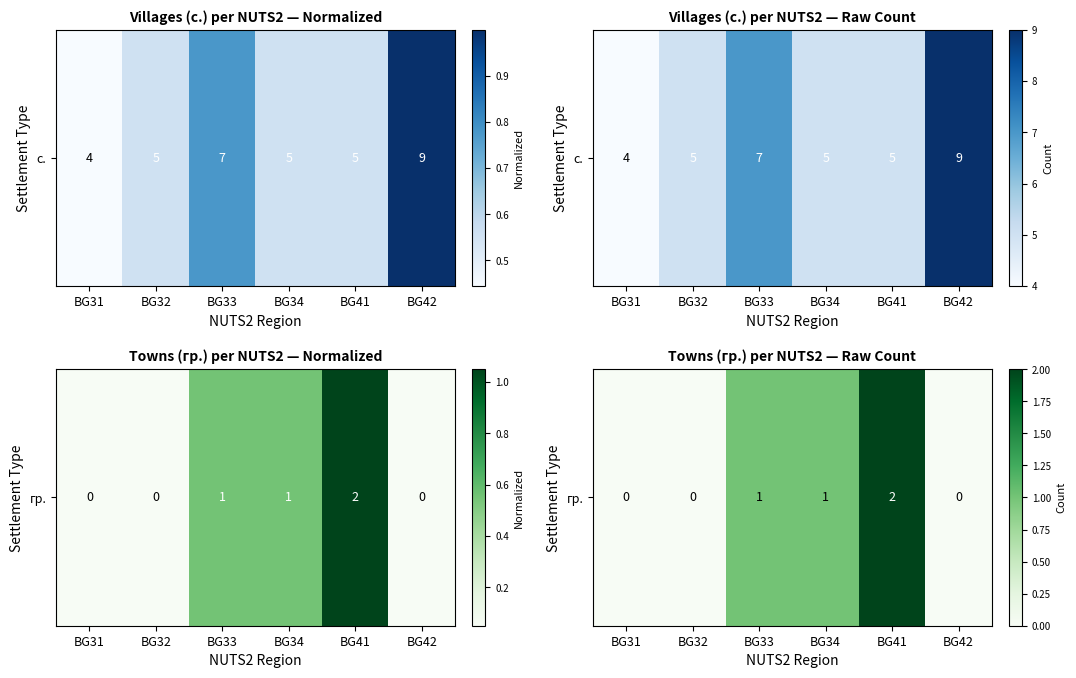

Rank the categories by value from lowest to highest.

BG31, BG32, BG42, BG33, BG34, BG41